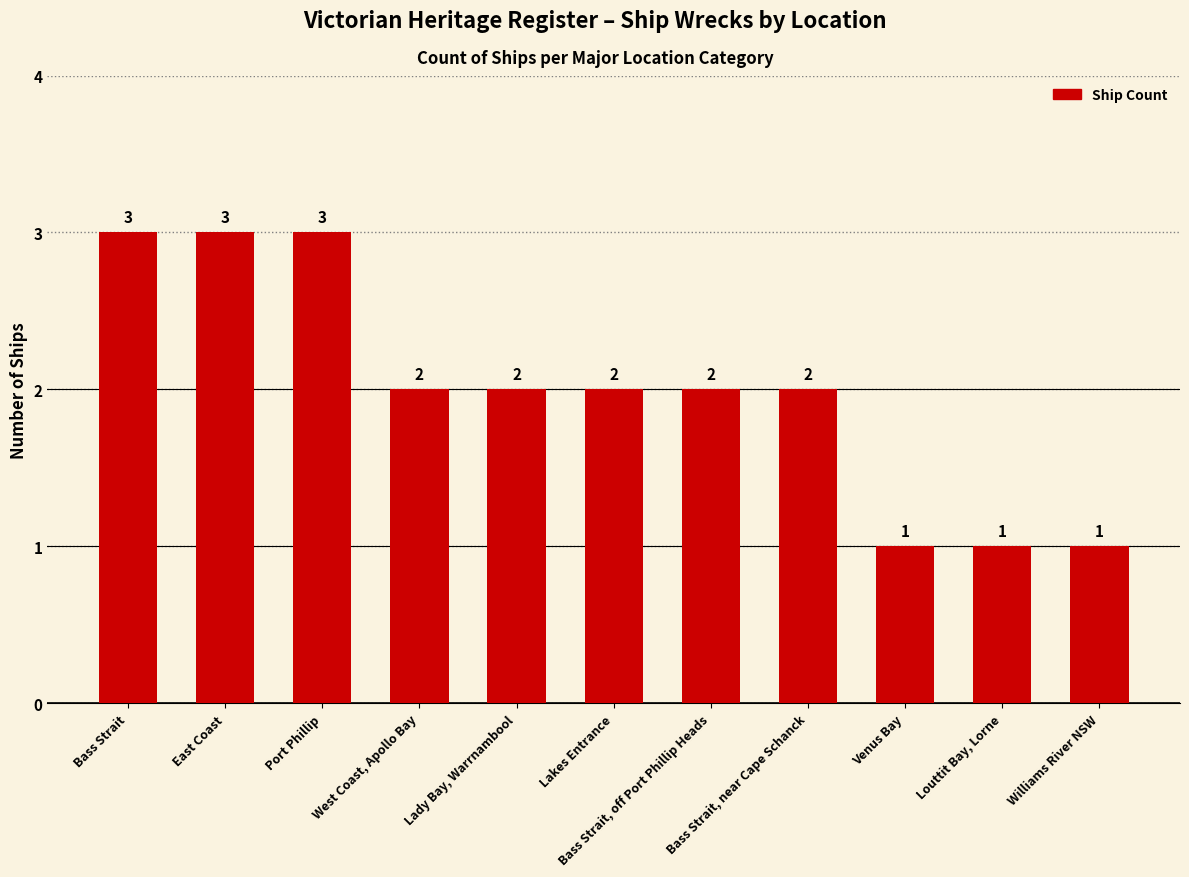

Which has a higher value, Port Phillip or Venus Bay?

Port Phillip